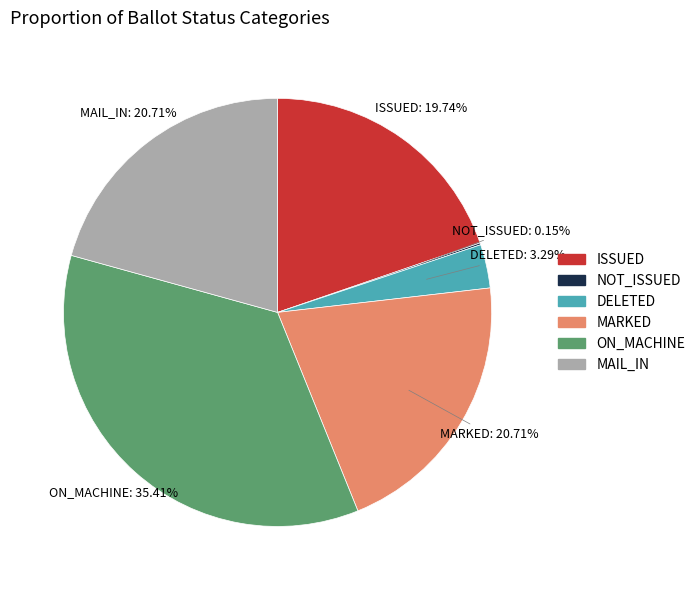

What is the ratio of the value at MARKED to the value at ISSUED?

1.0